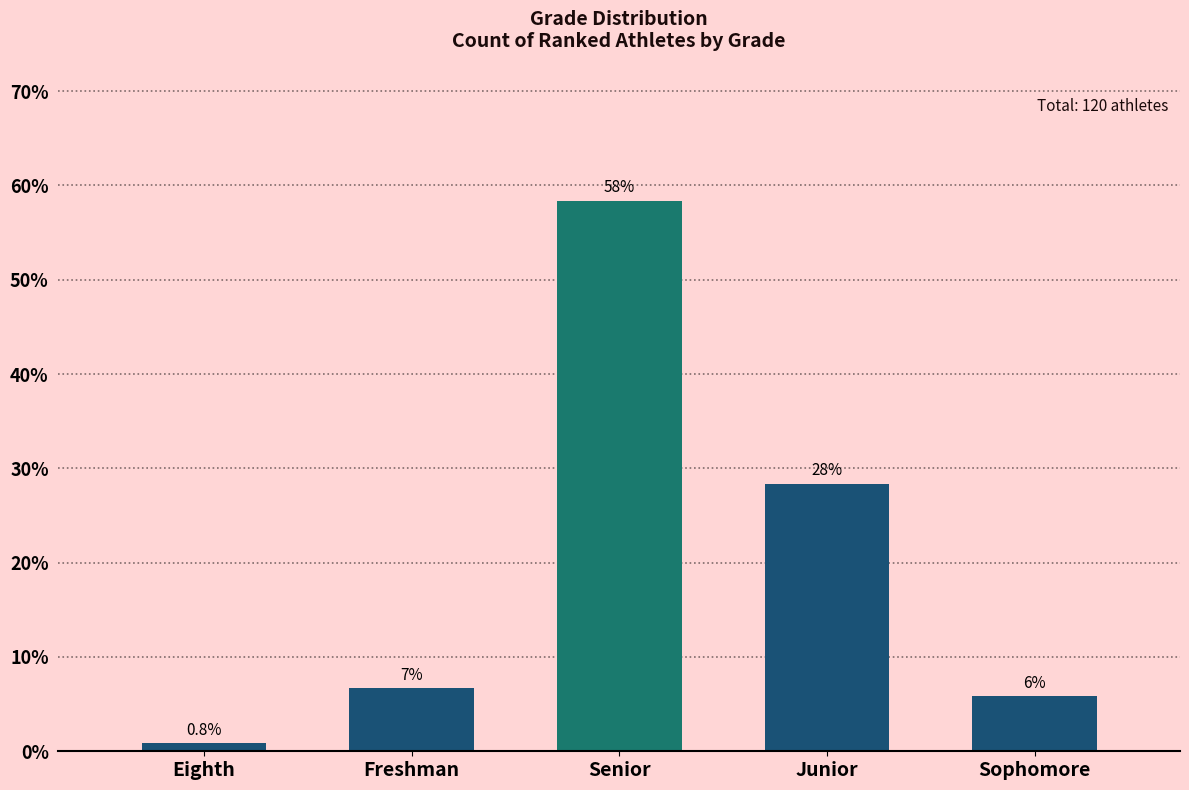

What is the difference between the maximum and minimum values?

57.5